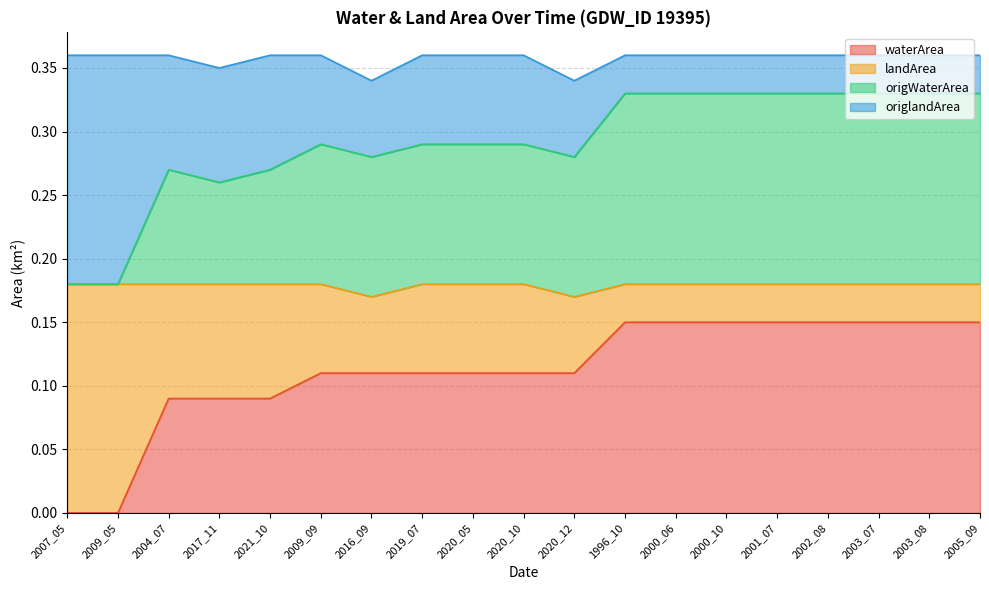

How many positive values does the waterArea series have?

17